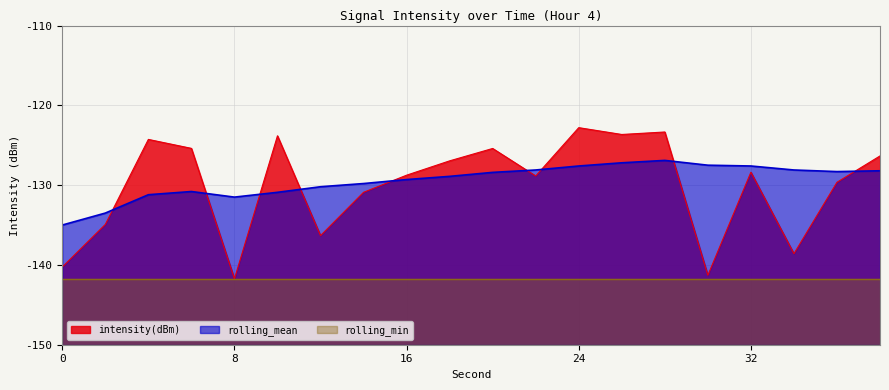

What is the total value across all series at 16?

-399.8